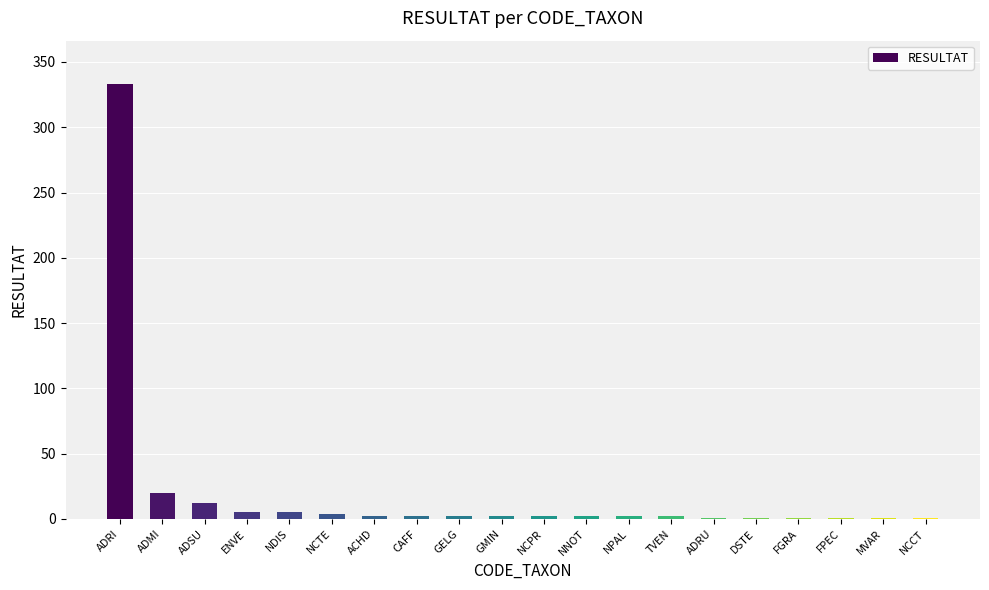

The value at ADRI is 488. True or false?

False